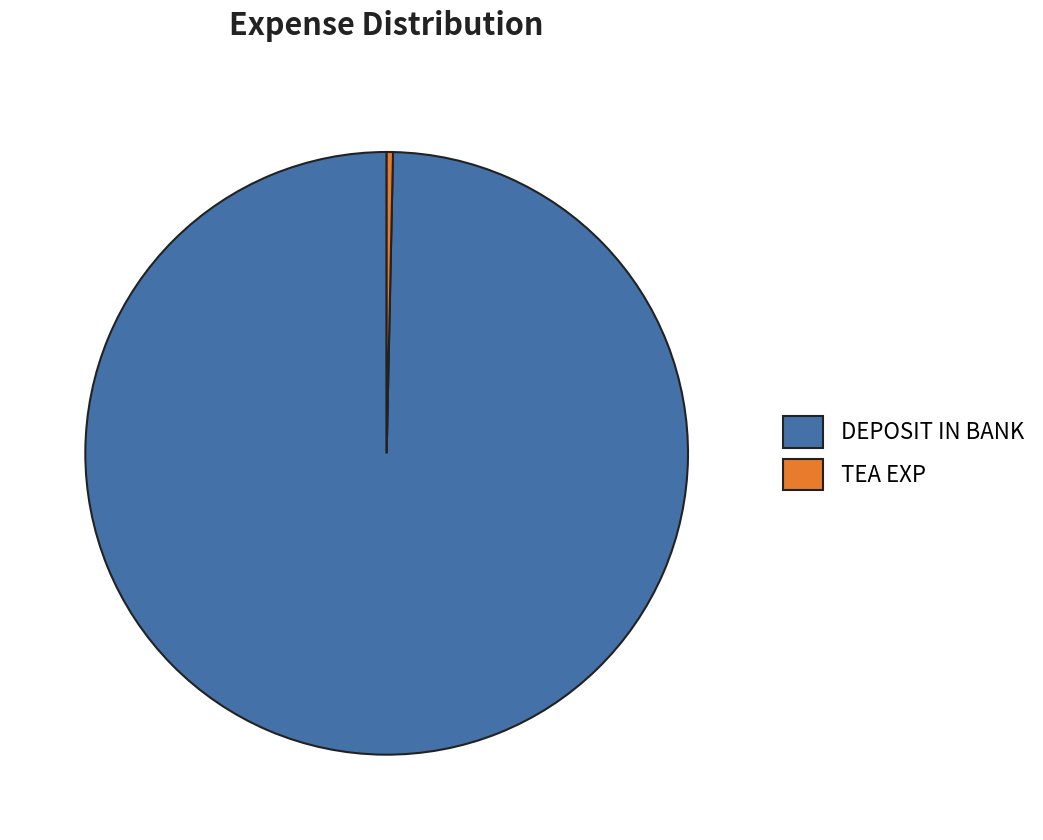

Is there a majority slice in this chart?

Yes